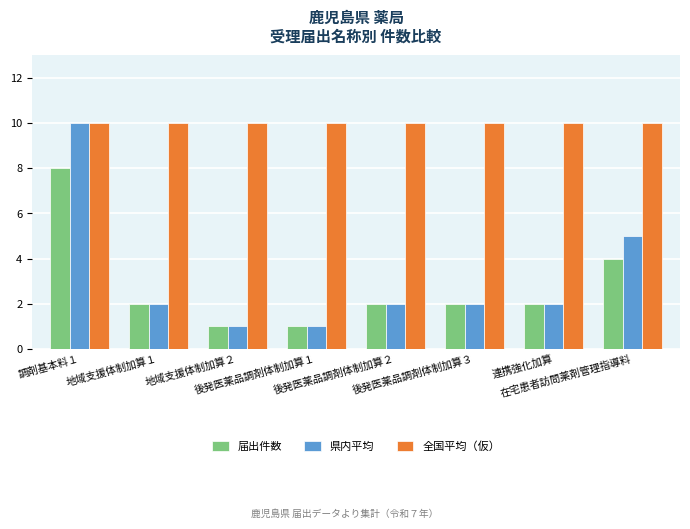

Is it true that 全国平均（仮） equals 10 at 地域支援体制加算２?

True